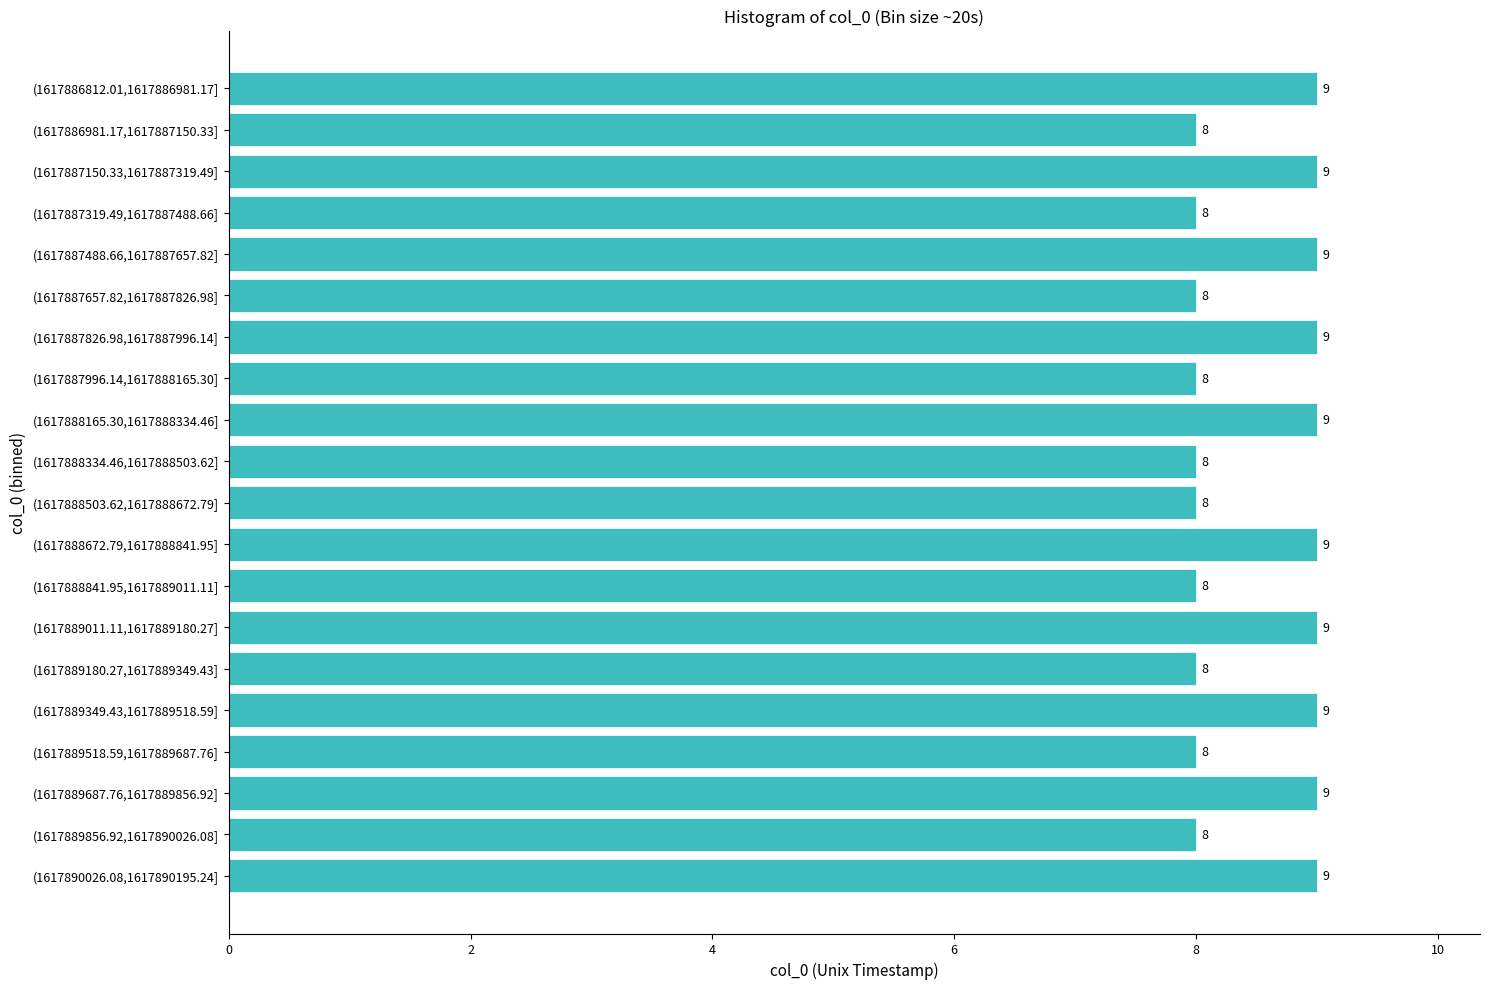

Reading top to bottom, list all the values displayed in this chart.

(1617886812.01,1617886981.17]=9	(1617886981.17,1617887150.33]=8	(1617887150.33,1617887319.49]=9	(1617887319.49,1617887488.66]=8	(1617887488.66,1617887657.82]=9	(1617887657.82,1617887826.98]=8	(1617887826.98,1617887996.14]=9	(1617887996.14,1617888165.30]=8	(1617888165.30,1617888334.46]=9	(1617888334.46,1617888503.62]=8	(1617888503.62,1617888672.79]=8	(1617888672.79,1617888841.95]=9	(1617888841.95,1617889011.11]=8	(1617889011.11,1617889180.27]=9	(1617889180.27,1617889349.43]=8	(1617889349.43,1617889518.59]=9	(1617889518.59,1617889687.76]=8	(1617889687.76,1617889856.92]=9	(1617889856.92,1617890026.08]=8	(1617890026.08,1617890195.24]=9